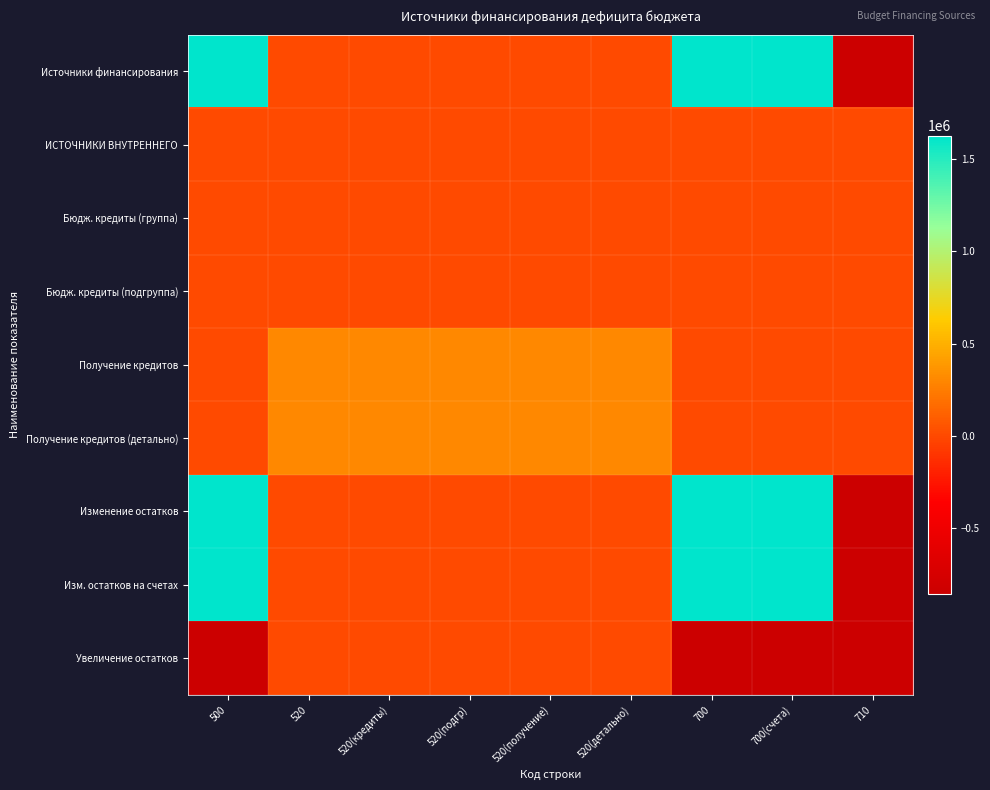

At which category is the sum across all series the highest?

500